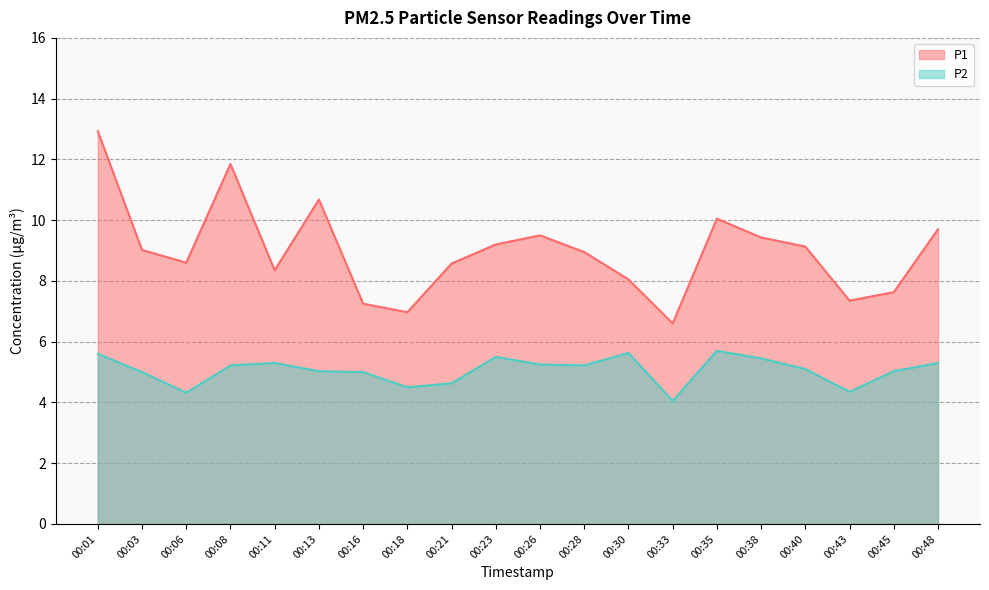

Is the value of P2 at 00:48 greater than the value of P1 at 00:38?

No